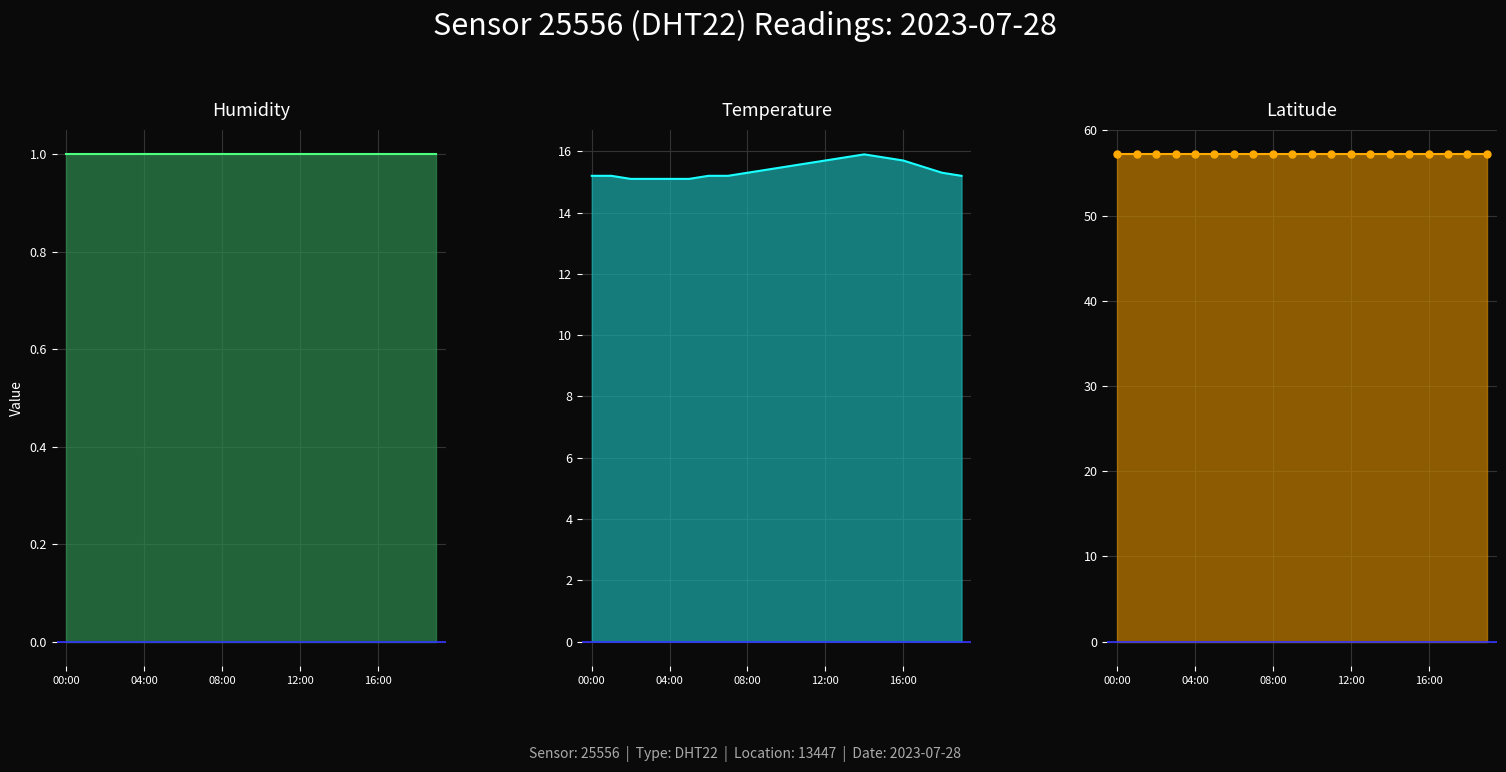

At which category is the sum across all series the highest?

14:00